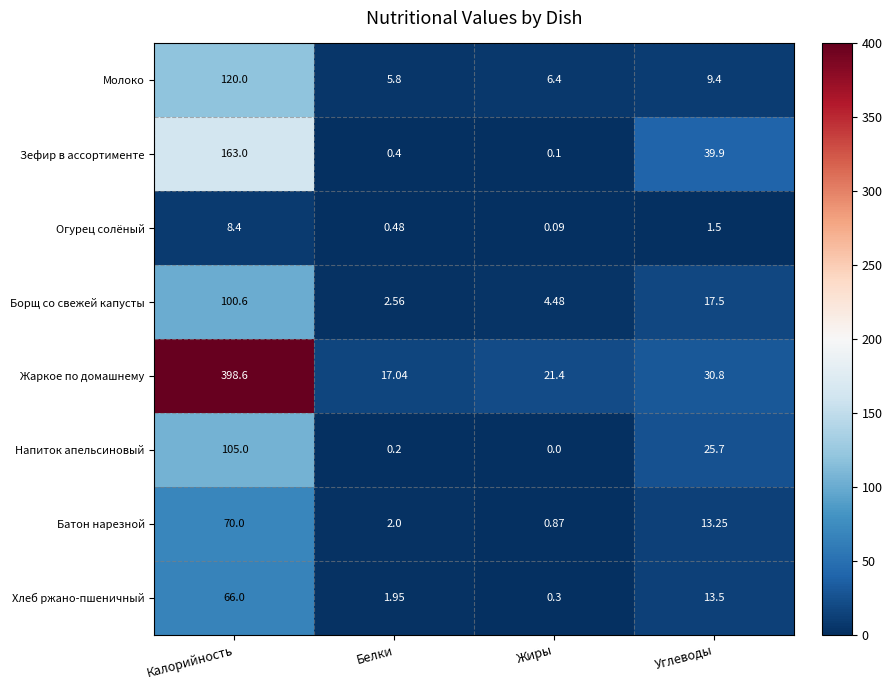

Which category has the lowest value in the Огурец солёный series?

Жиры